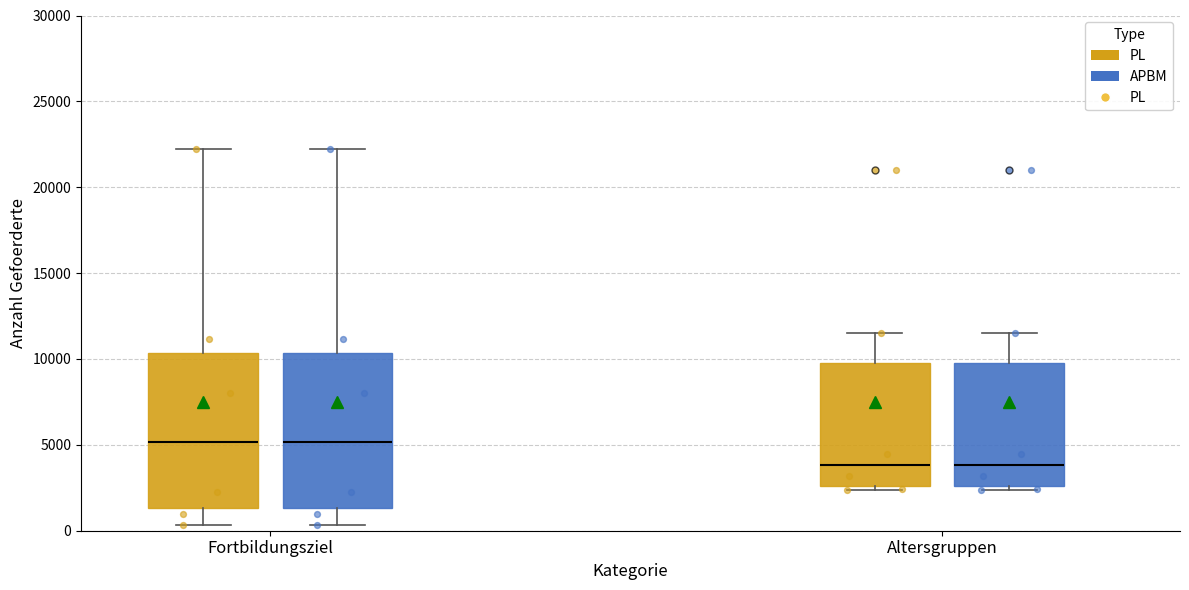

Reading left to right, transcribe this box plot: for each box, give where its median line is, the range the box spans, and where its two whiskers end, as read against the y-axis. The values are not printed on the chart, so give them approximately, as read against the axis.

Fortbildungsziel (PL): median 5000, box 1500 to 10500, whiskers 500 to 22000
Fortbildungsziel (APBM): median 5000, box 1500 to 10500, whiskers 500 to 22000
Altersgruppen (PL): median 4000, box 2500 to 10000, whiskers 2500 (just below the box's lower edge) to 11500
Altersgruppen (APBM): median 4000, box 2500 to 10000, whiskers 2500 (just below the box's lower edge) to 11500